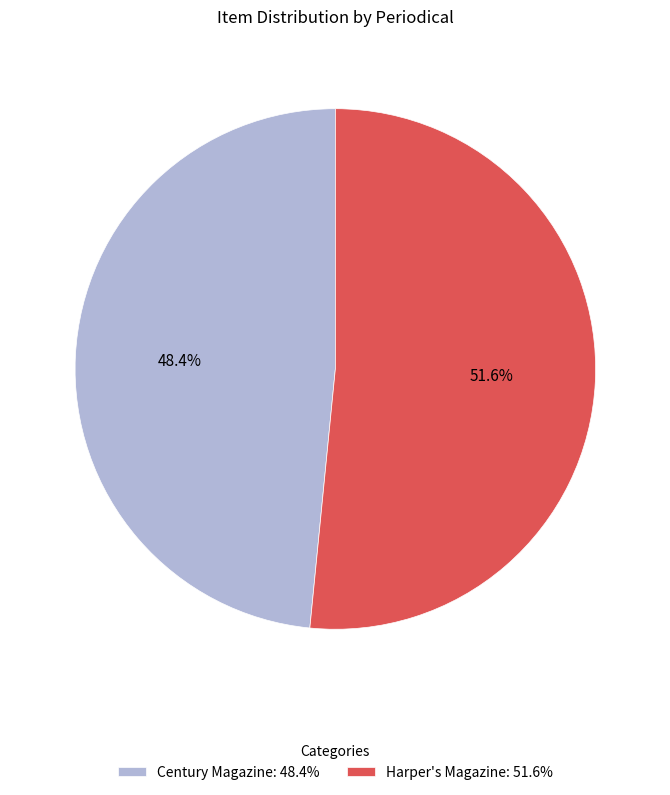

True or false: Harper's Magazine accounts for 39% of the total.

False